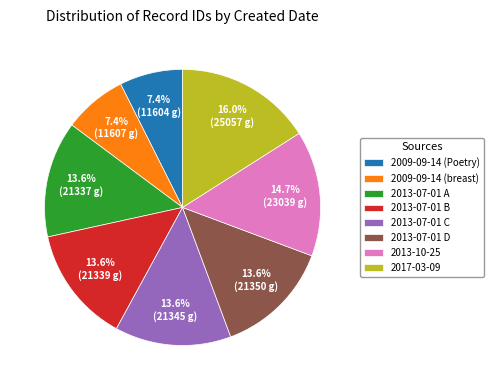

To the nearest percent, what is the average slice percentage?

12%